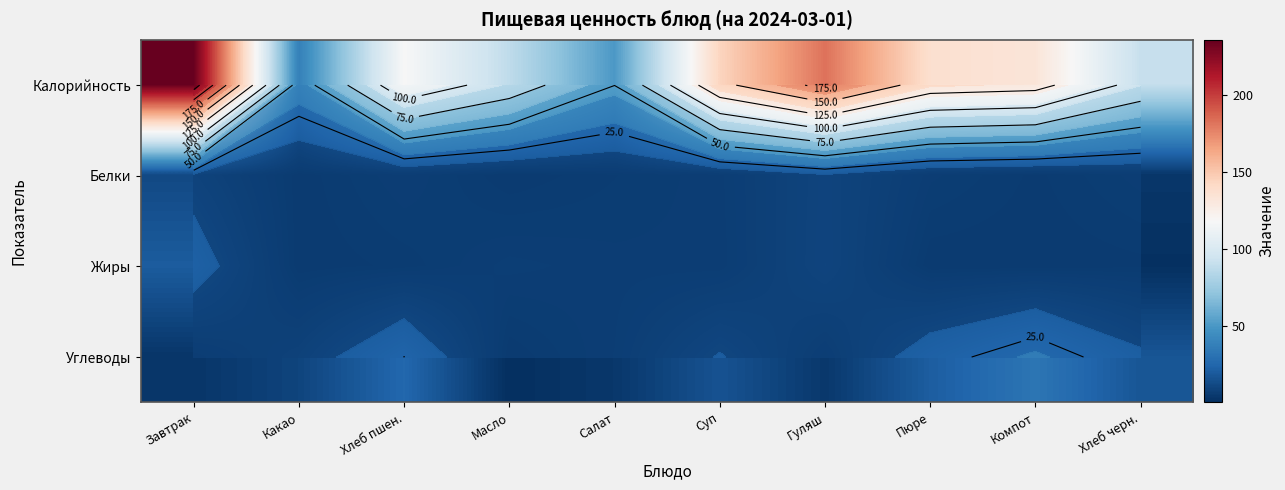

What is the approximate value of Калорийность at Масло?

87.9